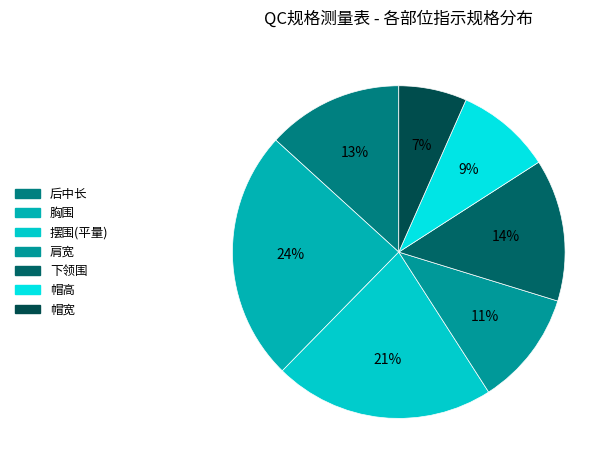

Does any single category account for the majority?

No